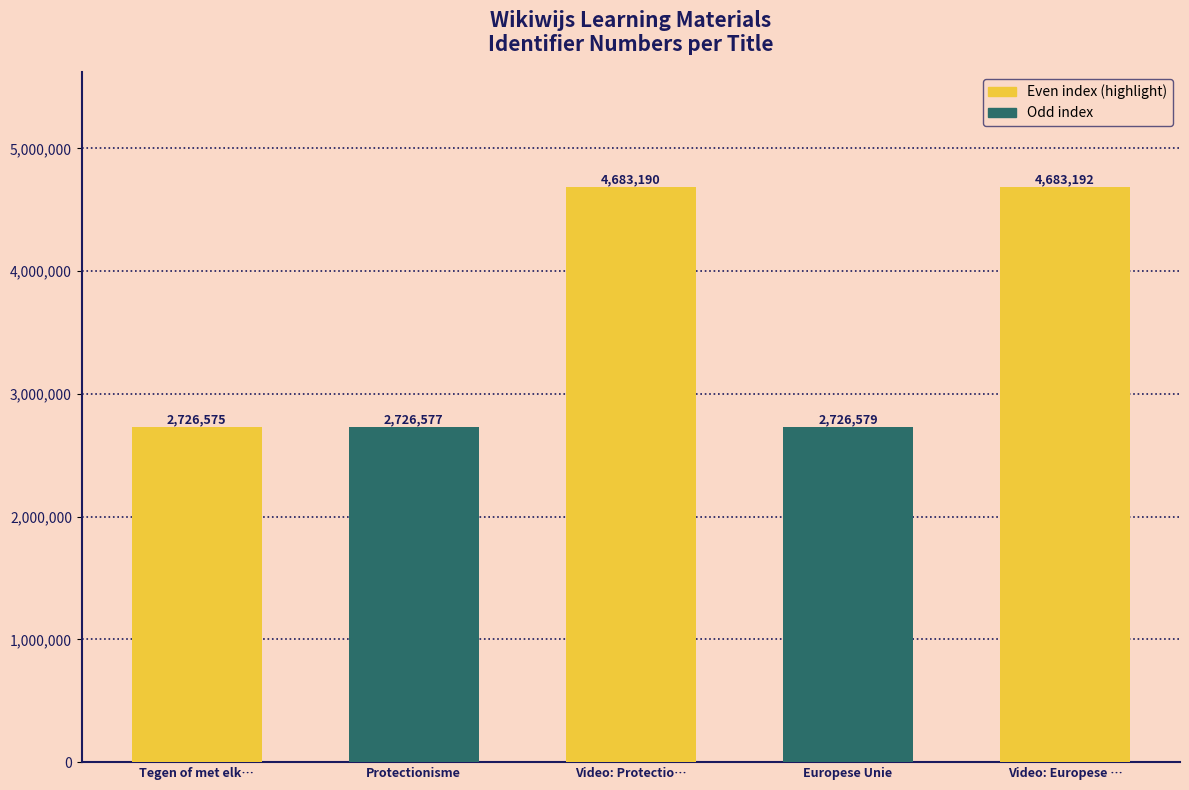

What is the greatest value displayed?

4683192